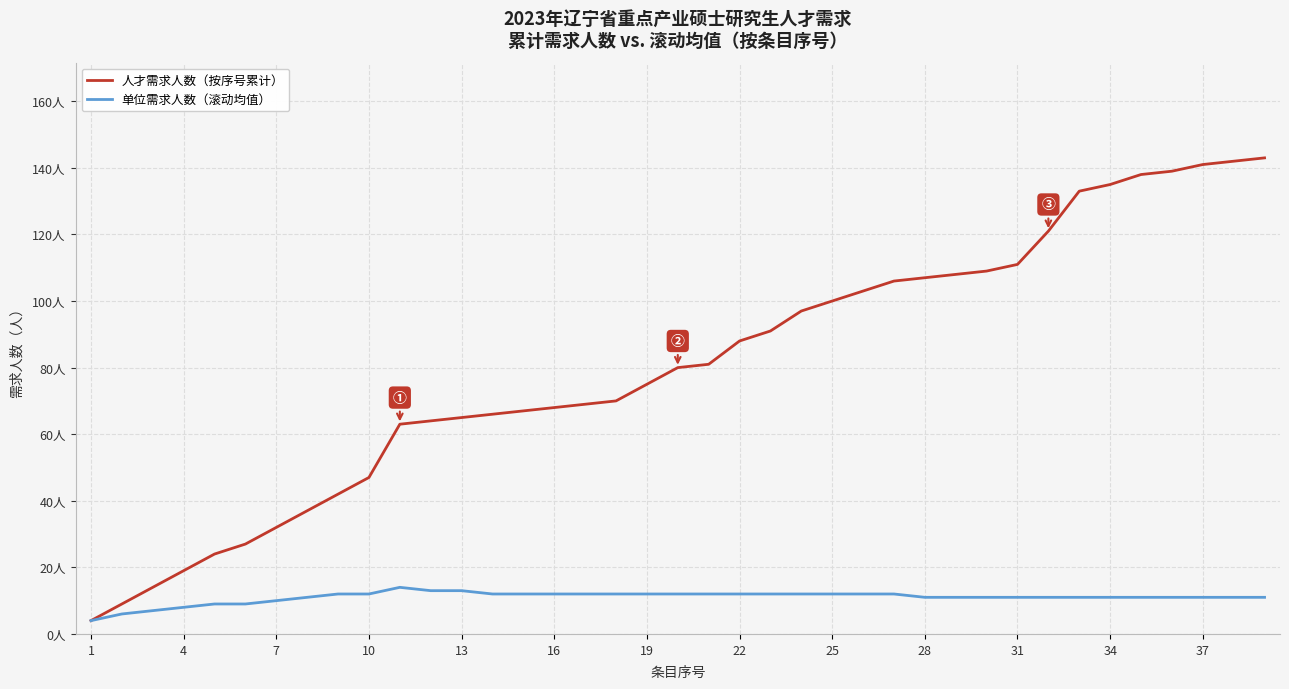

What are all the series names shown in the legend?

人才需求人数（按序号累计）, 单位需求人数（滚动均值）